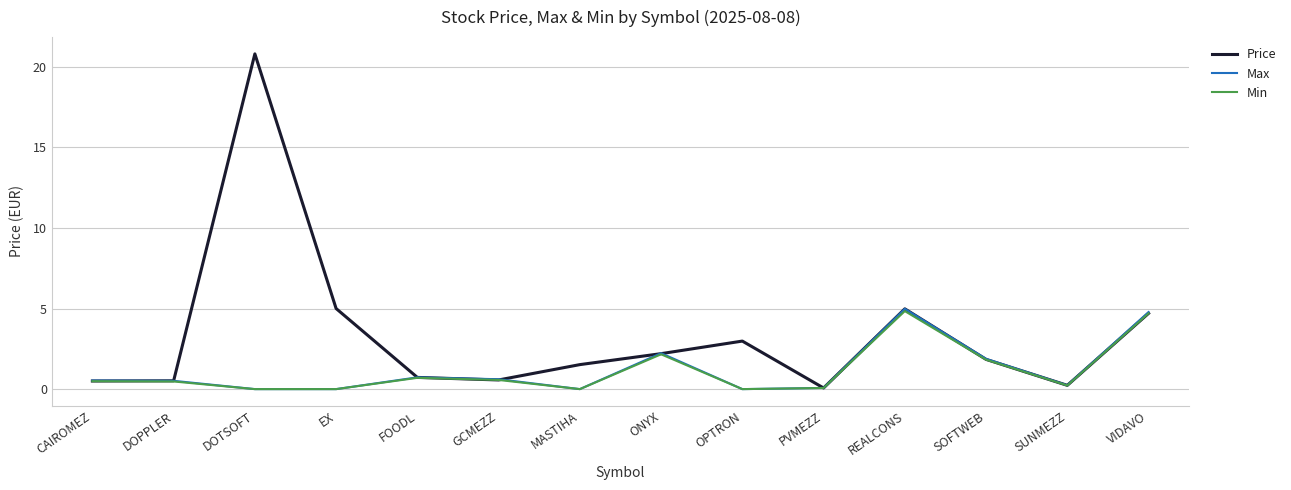

True or false: Max has a value of 1.8 at REALCONS.

False